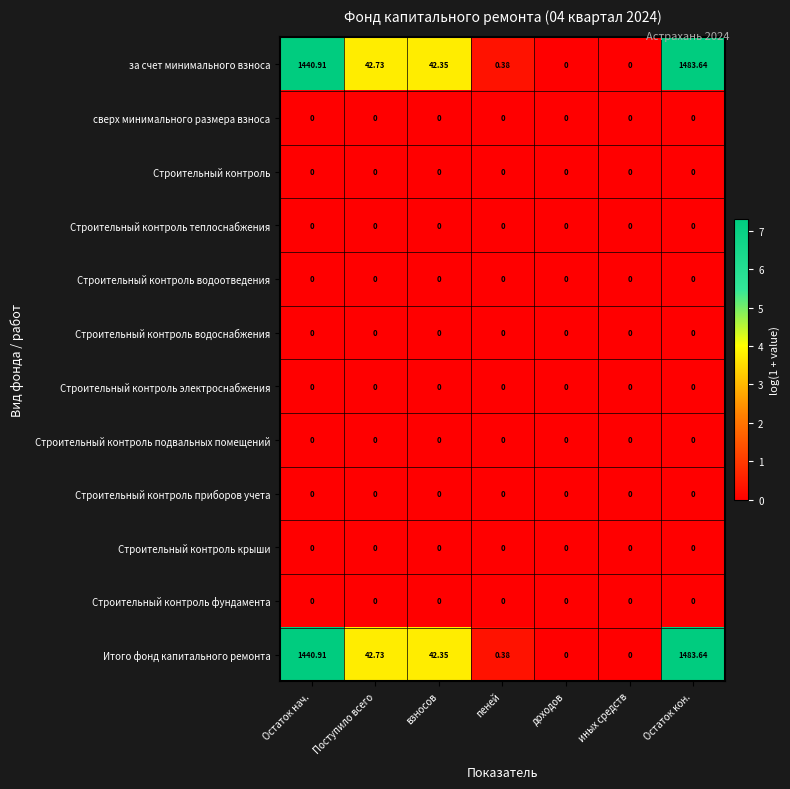

At which category is the sum across all series the highest?

Остаток кон.